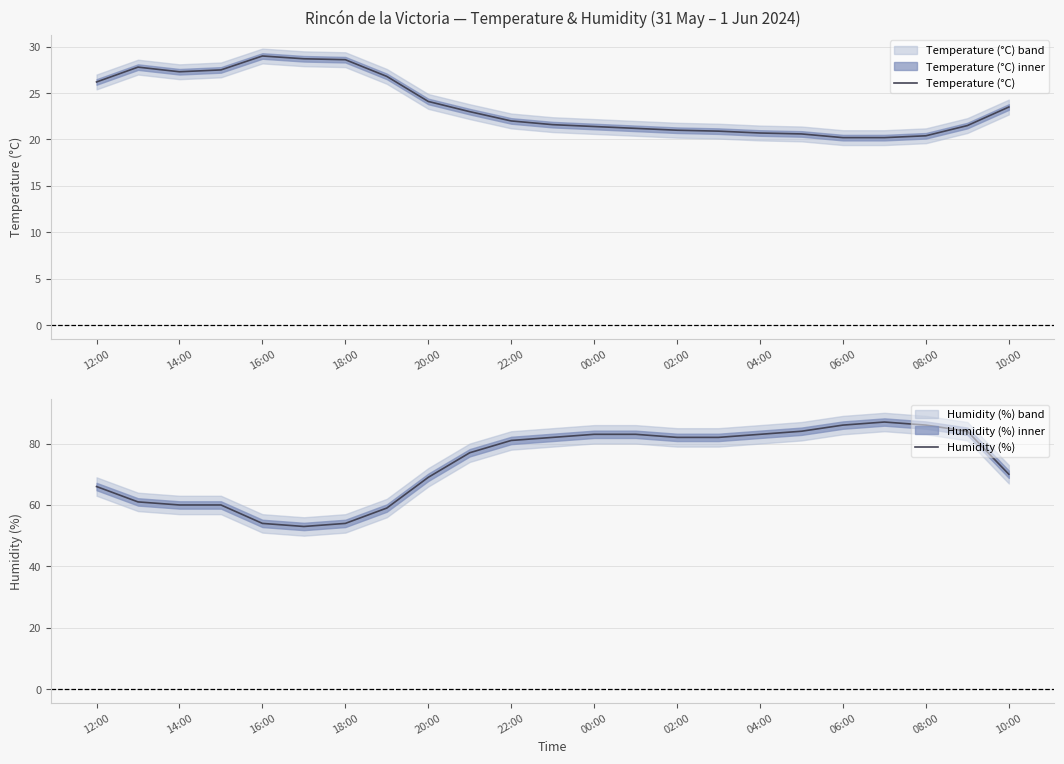

What is the minimum value for Humidity (%)?

53